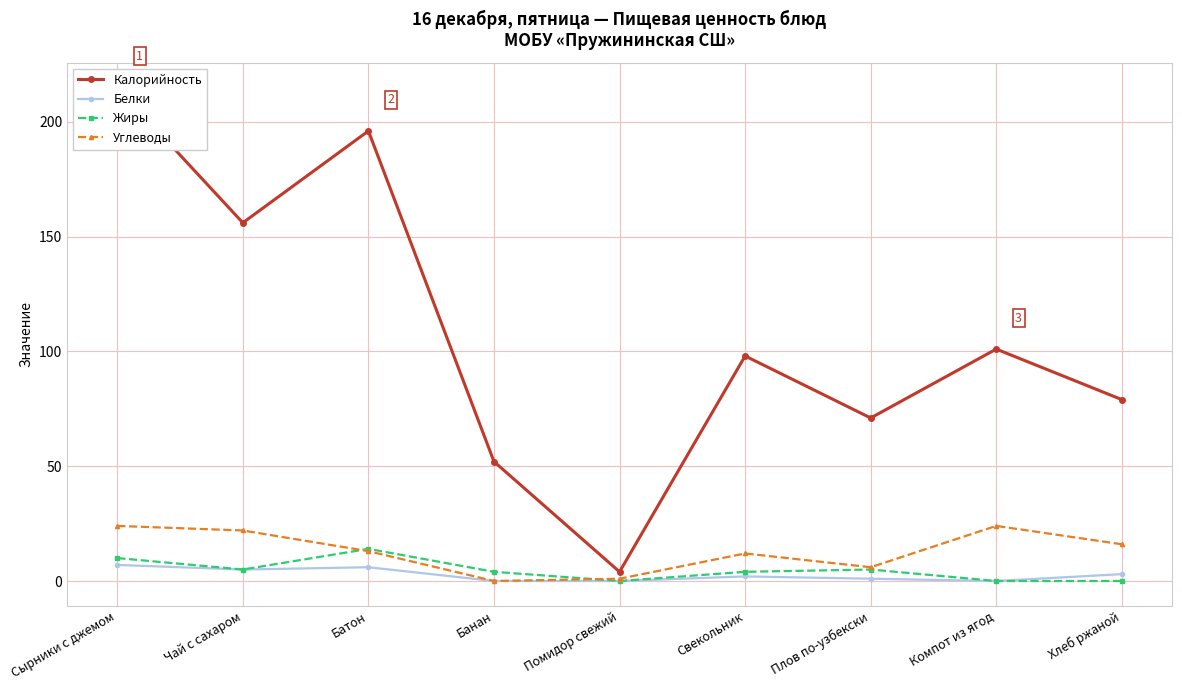

What is the difference between the highest and lowest values at Сырники с джемом?

208